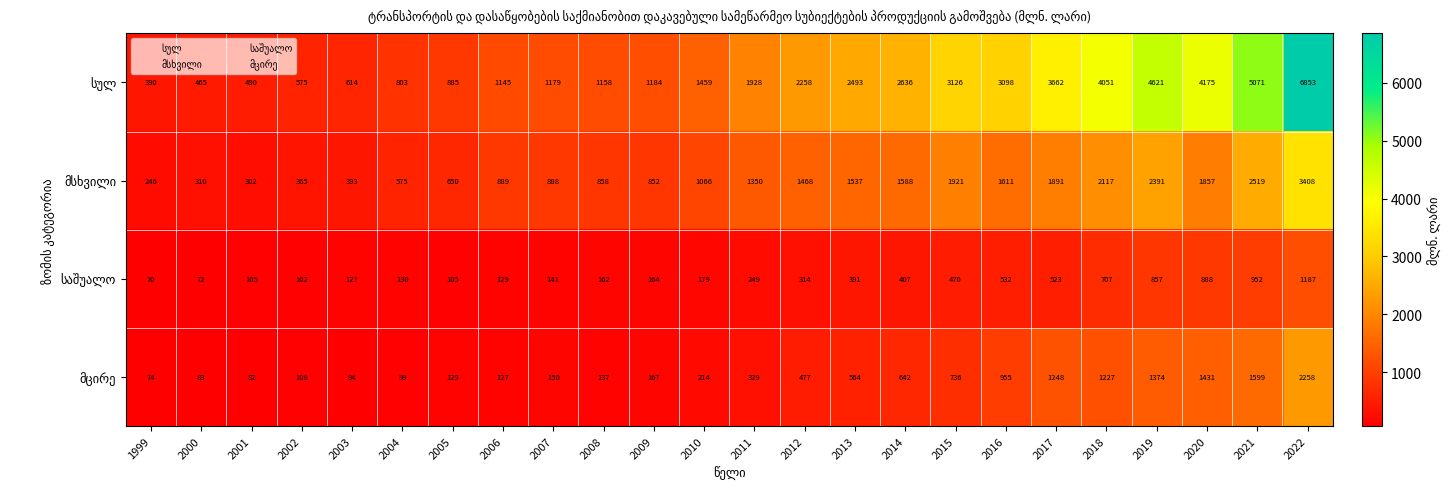

What is the total value across all series at 2004?

1607